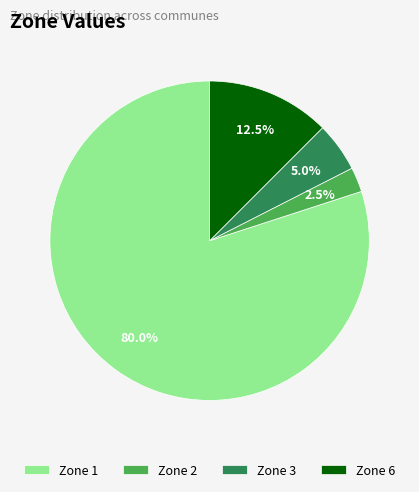

Rank the categories by value from lowest to highest.

Zone 2, Zone 3, Zone 6, Zone 1